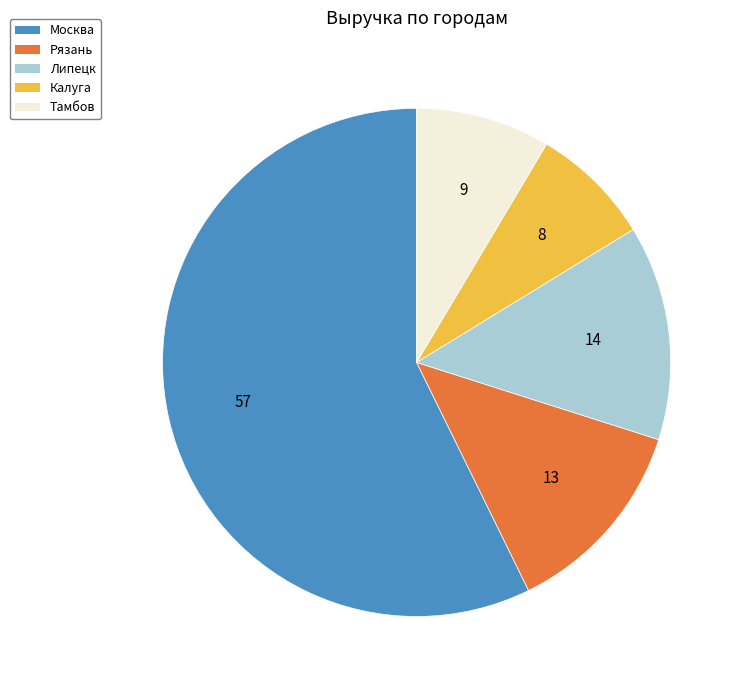

How many slices are in this pie chart?

5